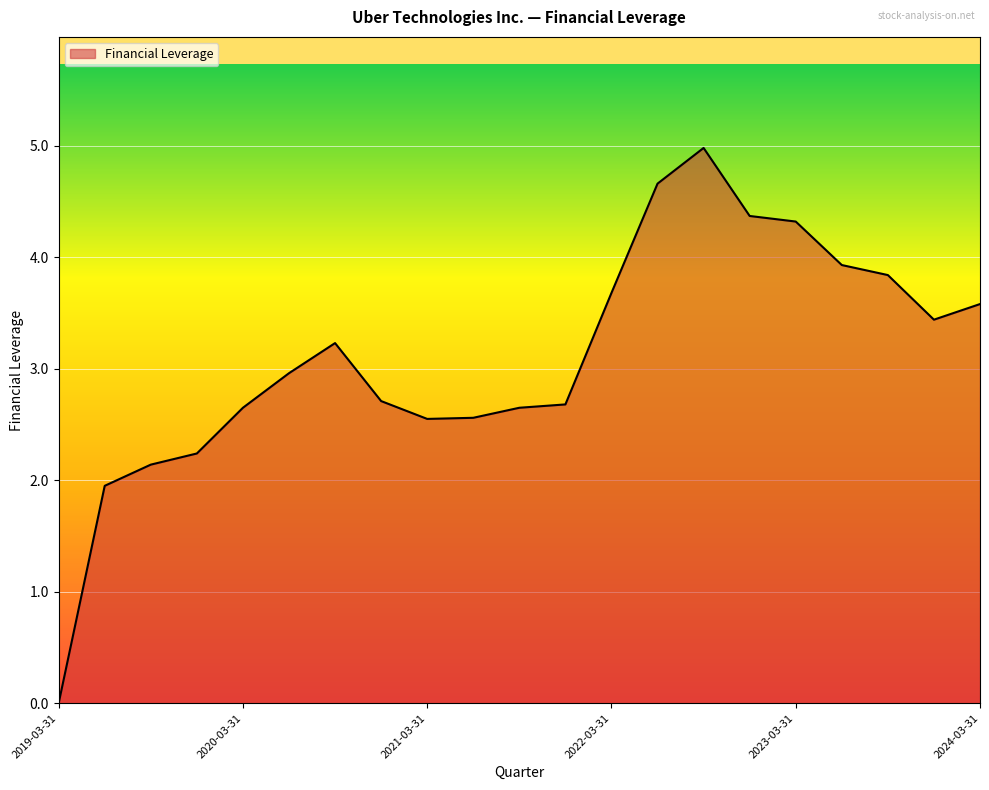

Is it true that the value at 2019-09-30 is 0.9?

False